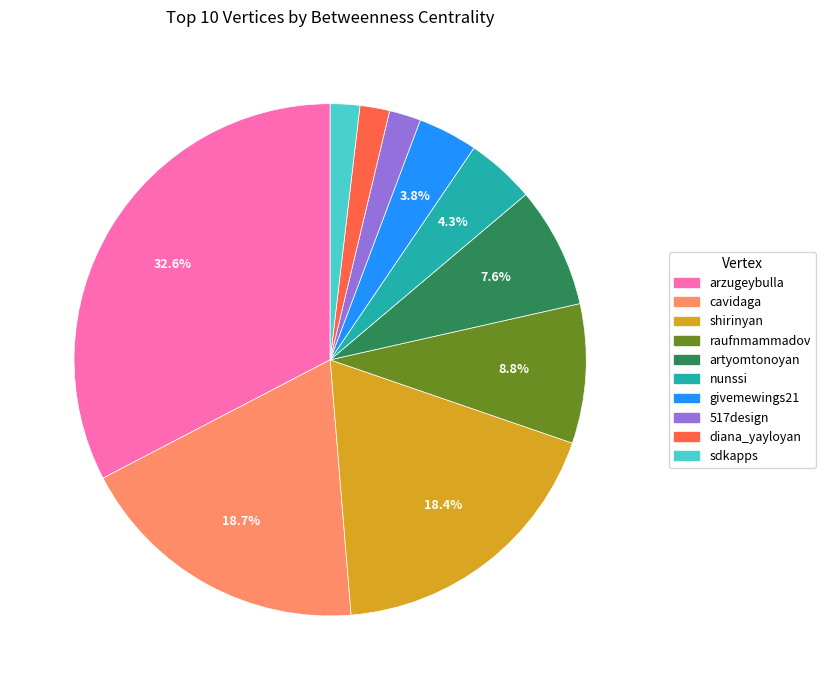

To the nearest percent, what percentage of the pie is sdkapps?

2%